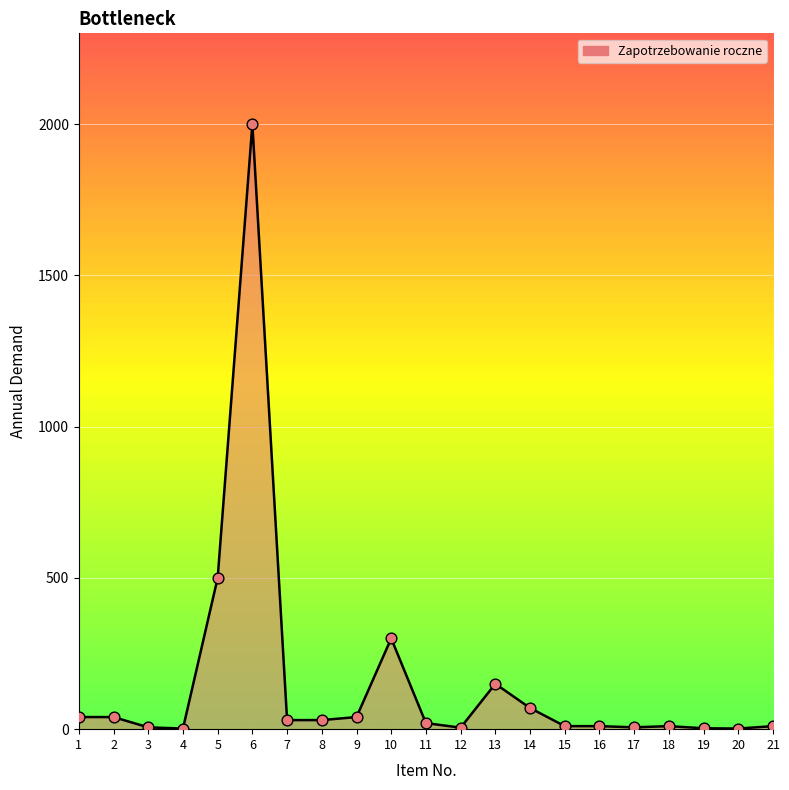

What is the change in value from 2 to 11?

-20